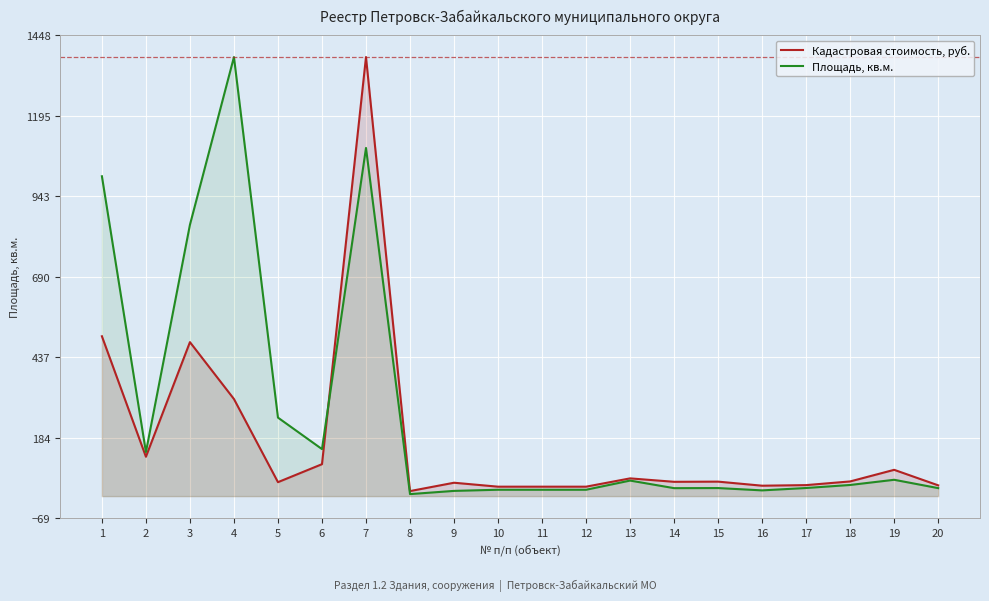

Rank the series by their average value, from lowest to highest.

Кадастровая стоимость, руб., Площадь, кв.м.